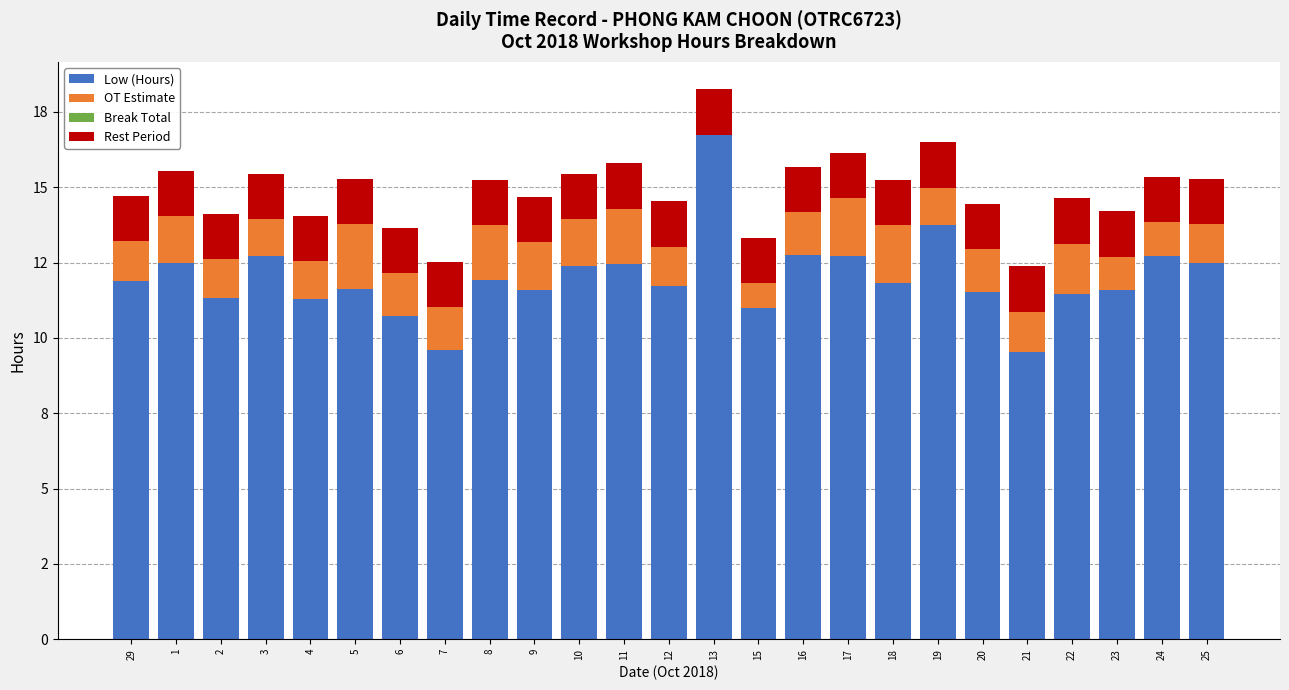

Does the chart contain stacked bars?

Yes